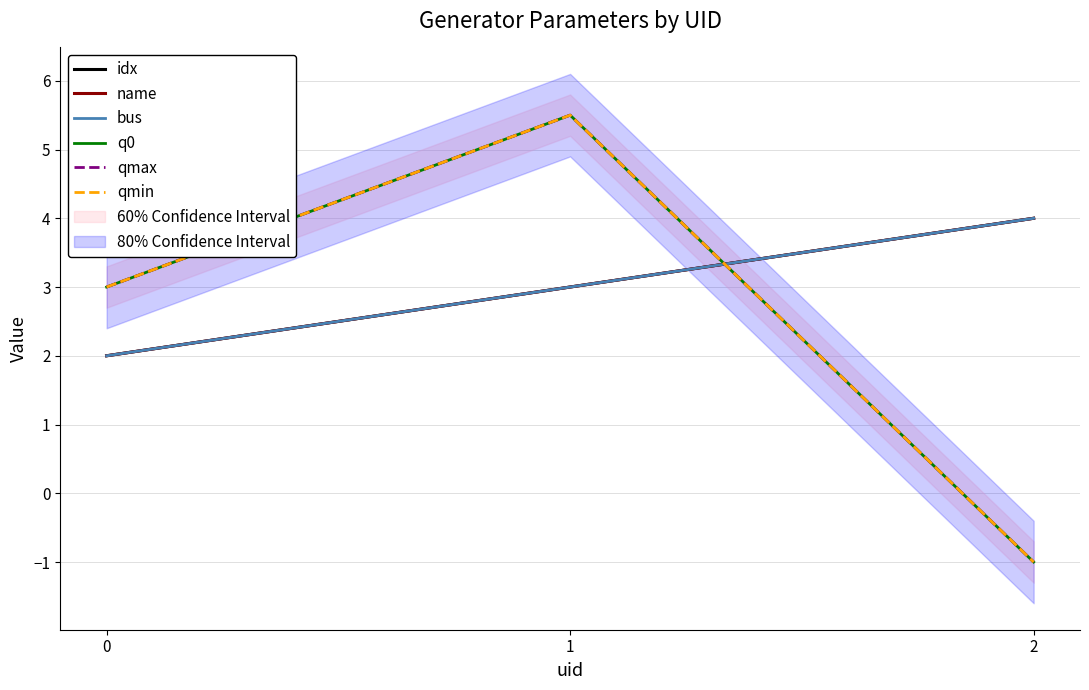

What are all the series names shown in the legend?

idx, name, bus, q0, qmax, qmin